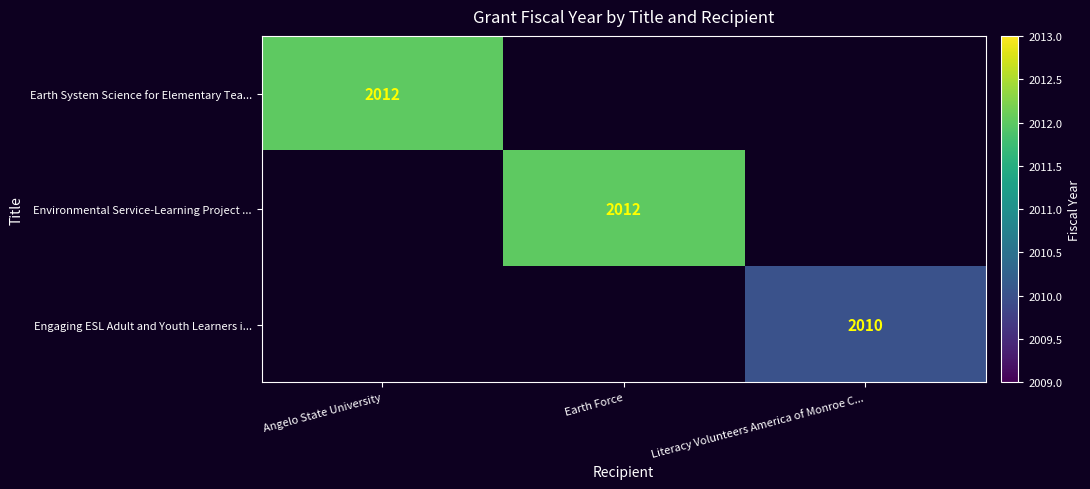

Which category has the highest value across all series?

Angelo State University